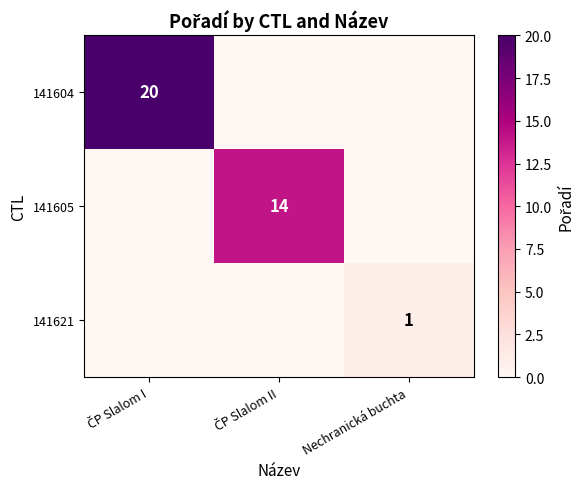

Is it true that 141621 equals 0 at Nechranická buchta?

False